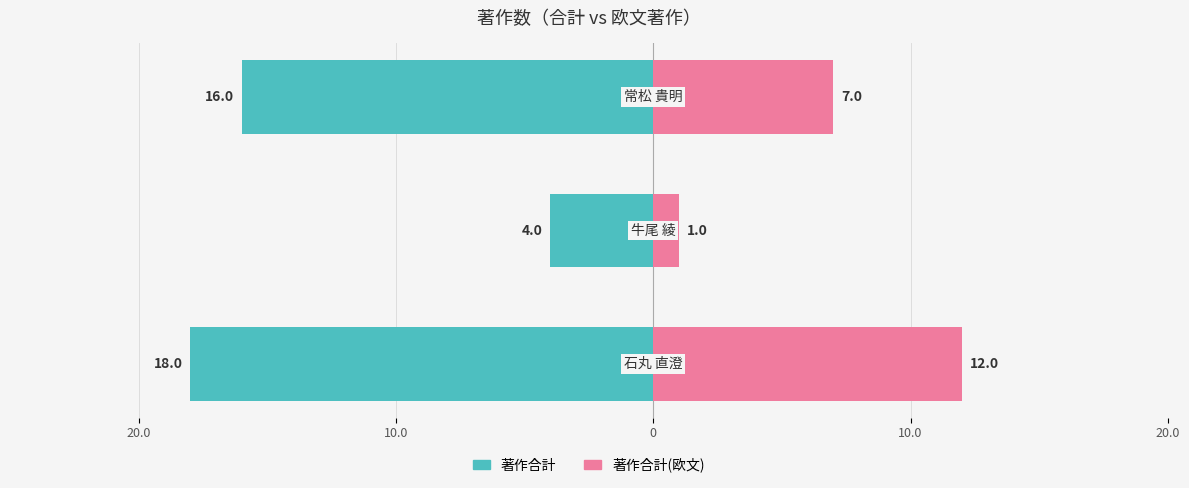

Does the chart contain stacked bars?

No